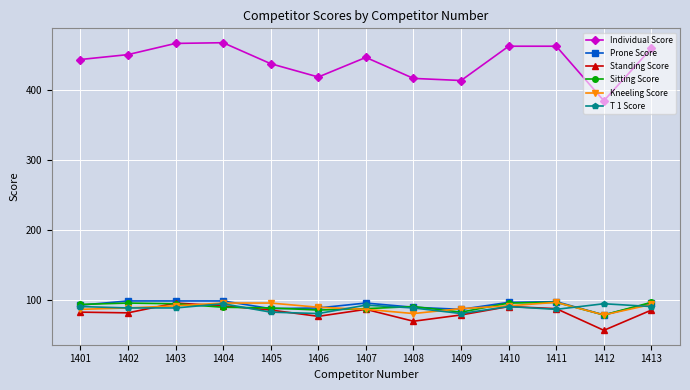

The T 1 Score series shows 28 at 1401. True or false?

False